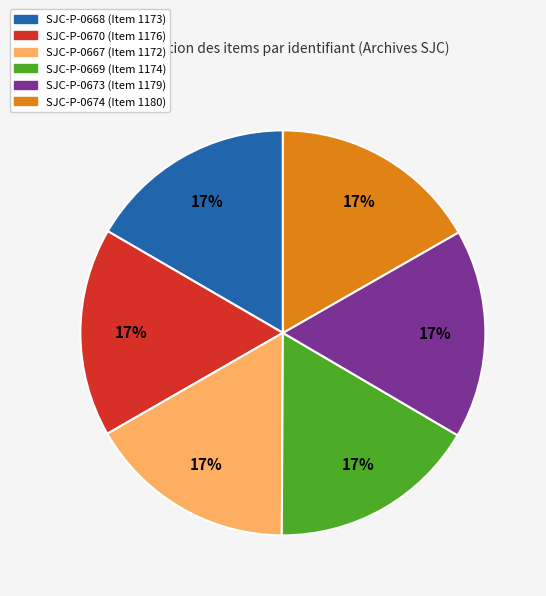

Does SJC-P-0668 represent more than half of the total?

No